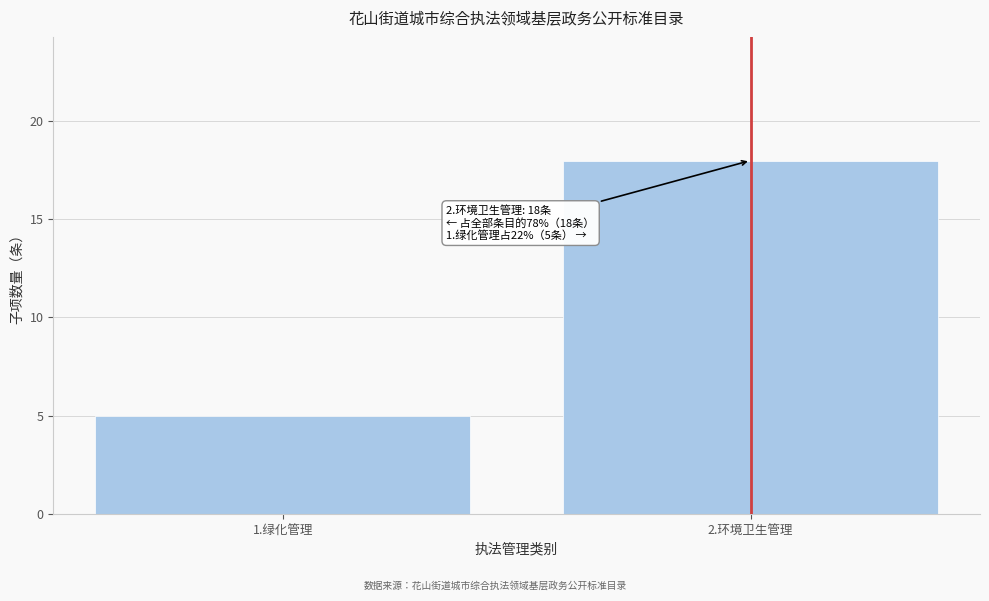

Reading left to right, extract all data points from this chart.

1.绿化管理=5	2.环境卫生管理=18